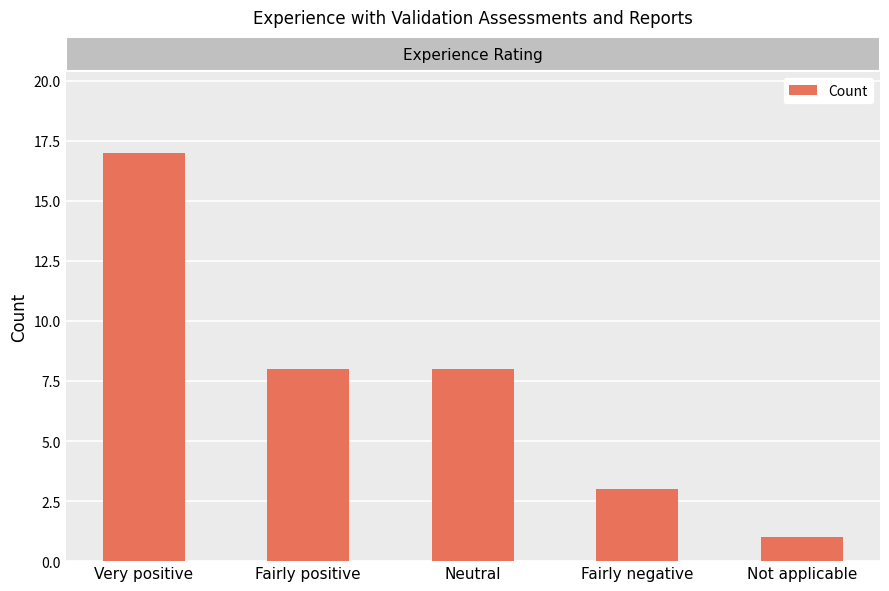

The chart shows a value of 8 at Neutral. True or false?

True